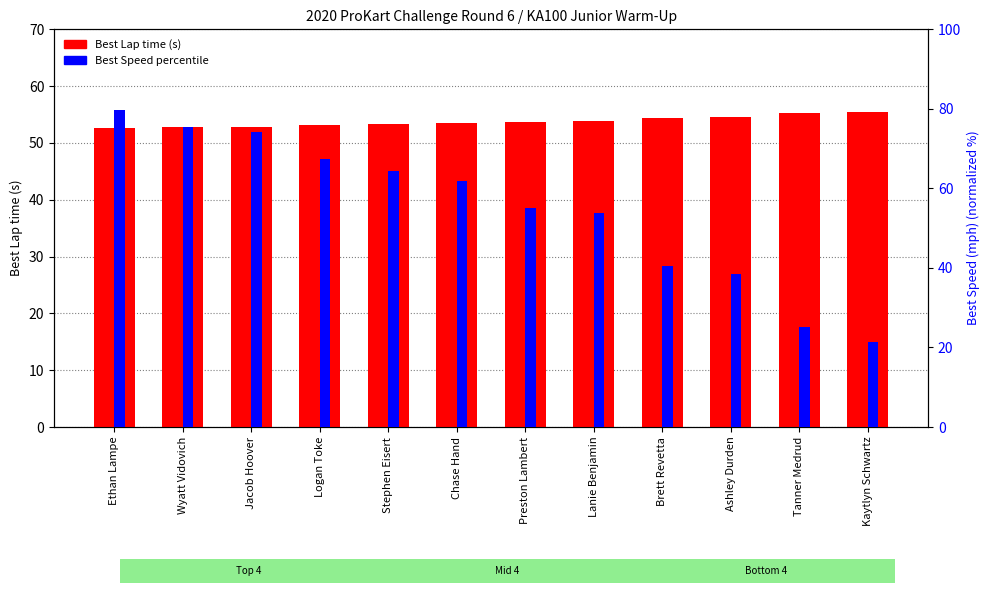

What is the total value across all series at Preston Lambert?

108.7